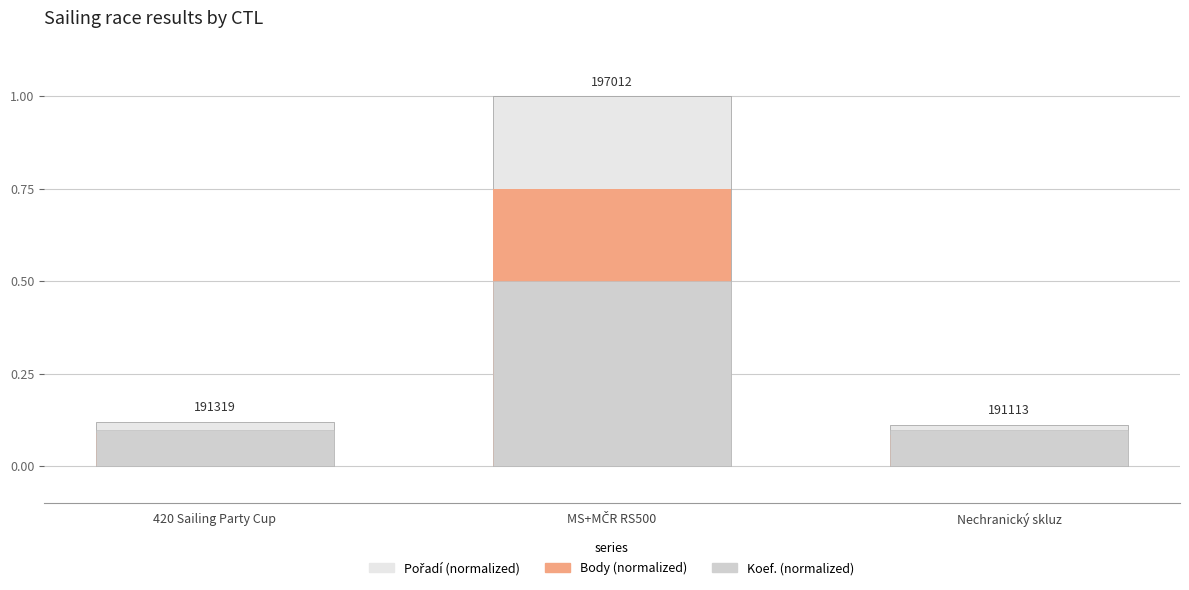

How many Body values are between 0 and 1?

3